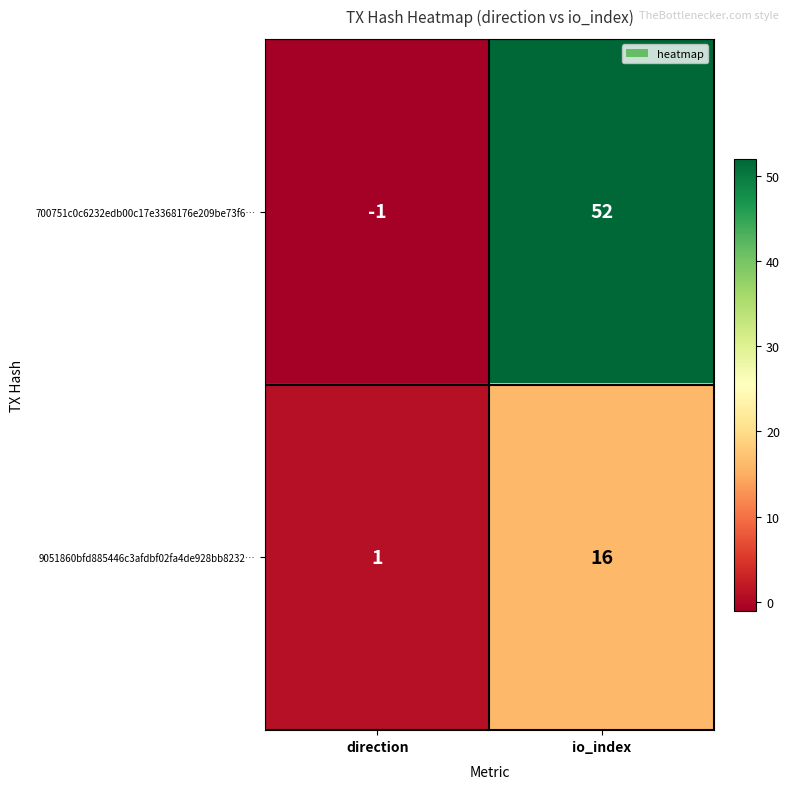

Is it true that 700751c0c6232edb00c17e3368176e209be73f6… equals -2 at direction?

False